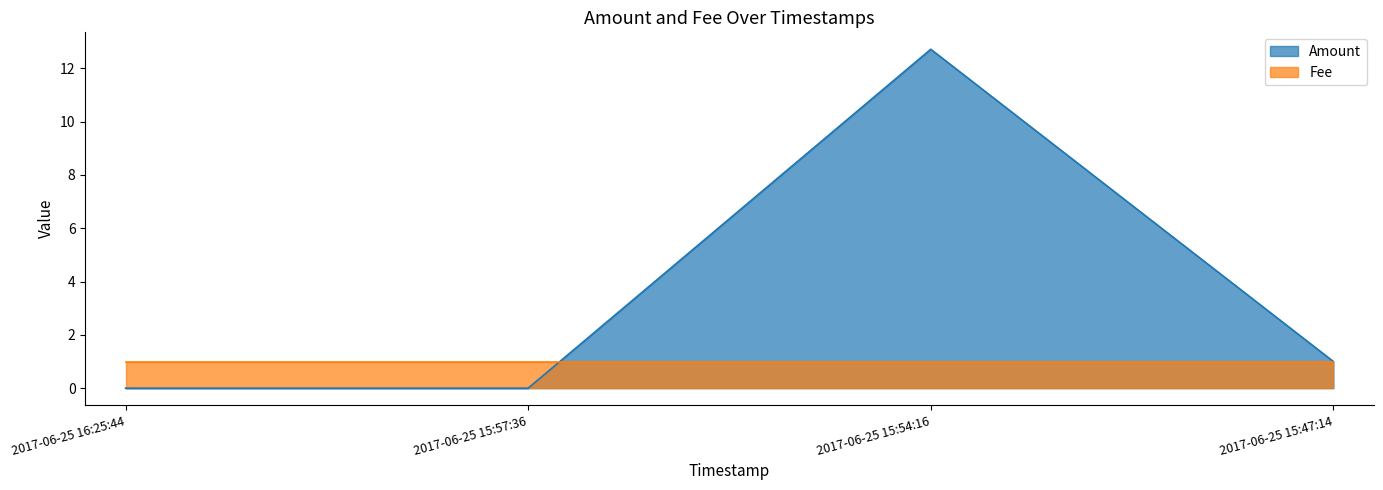

Which label corresponds to the smallest value in the chart?

2017-06-25 16:25:44